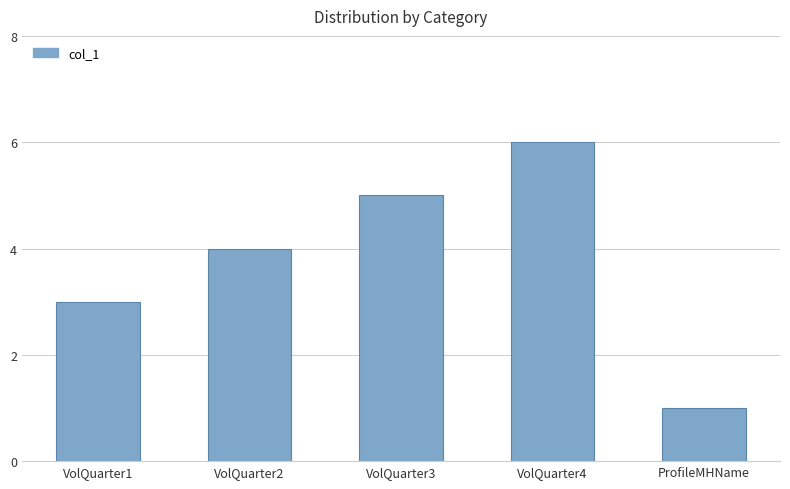

Does the chart contain stacked bars?

No